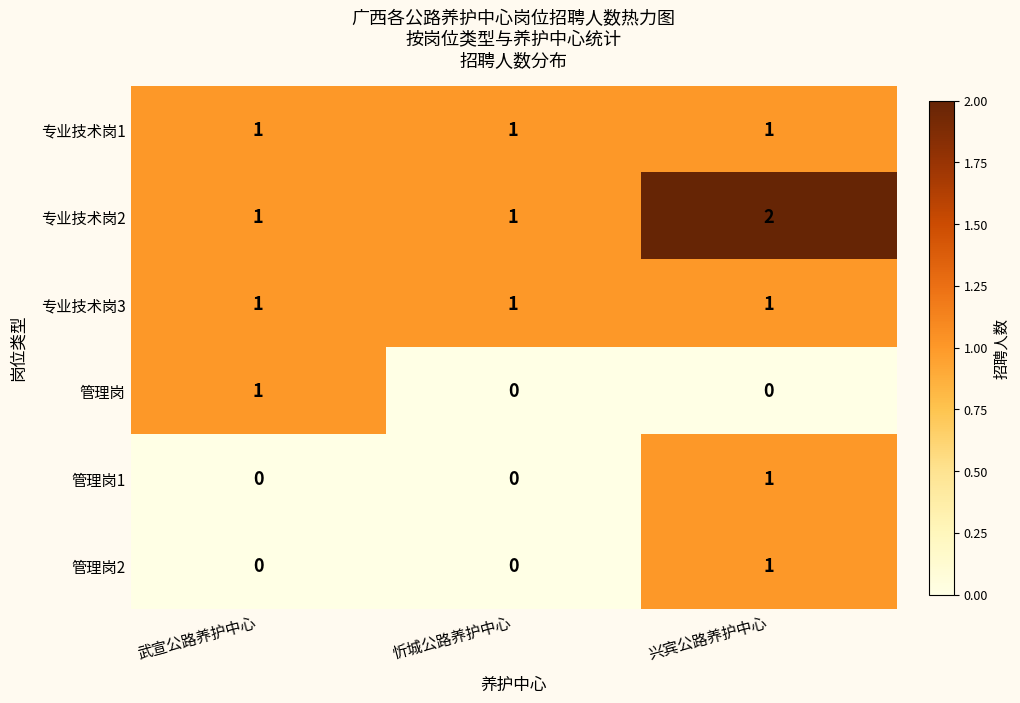

Which series has the largest total across all categories?

专业技术岗2